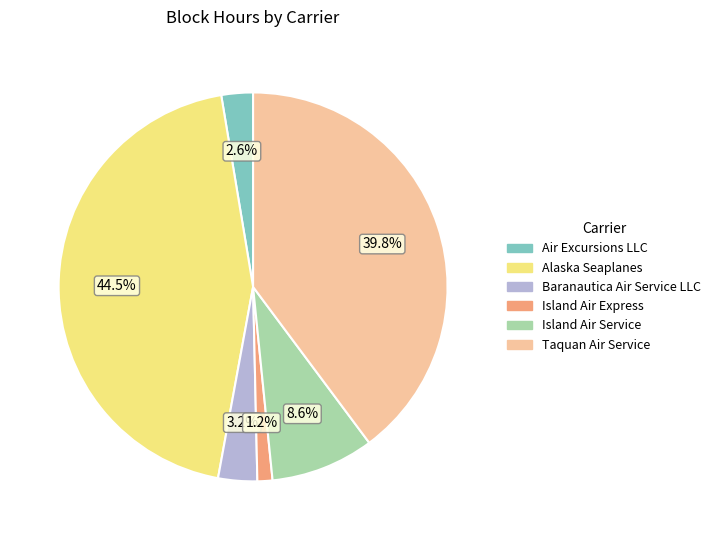

Rank the categories by value from highest to lowest.

Alaska Seaplanes, Taquan Air Service, Island Air Service, Baranautica Air Service LLC, Air Excursions LLC, Island Air Express